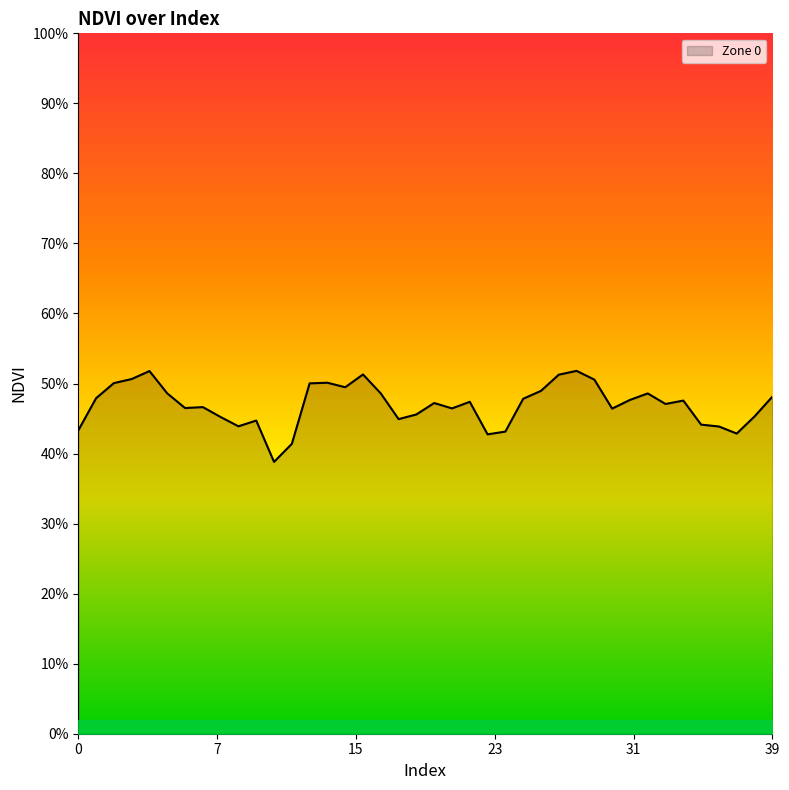

Does the chart have visible grid lines?

No